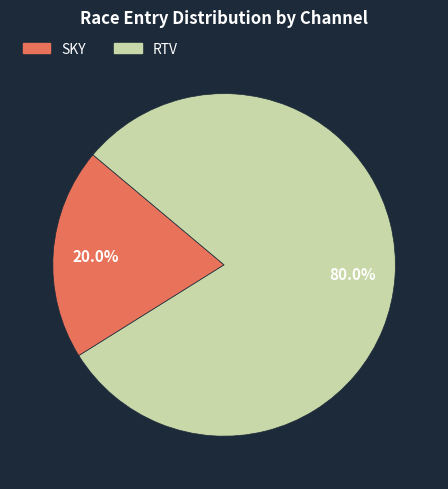

Is SKY the majority of the pie?

No